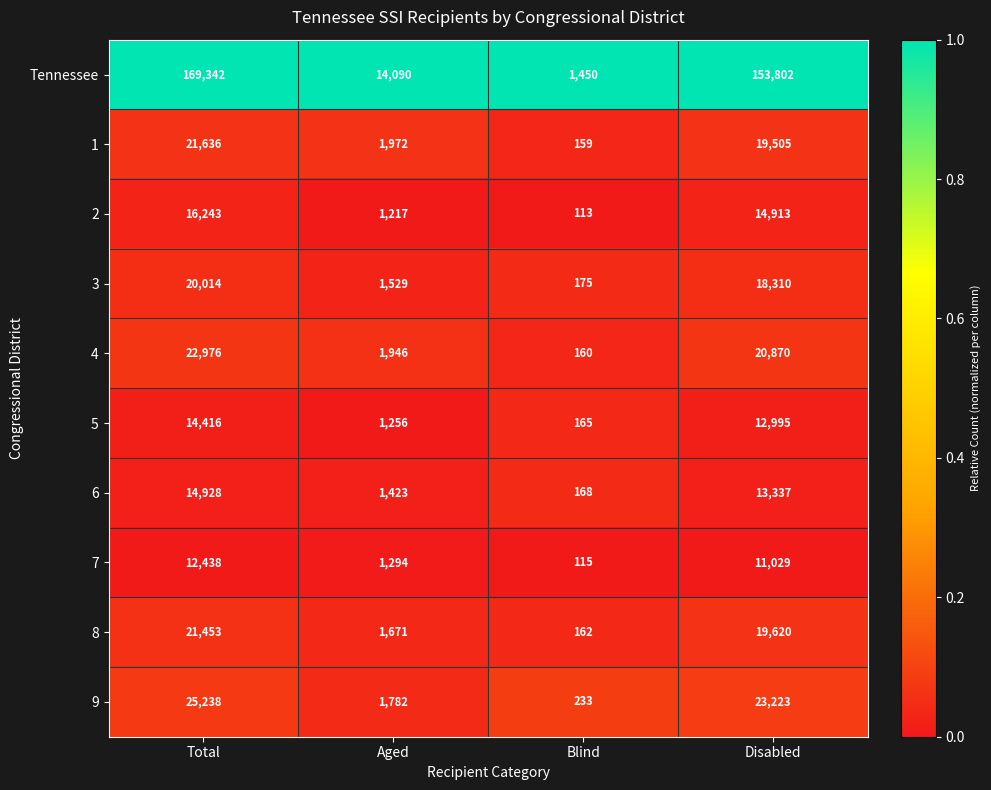

What is the spread (max minus min) of values at Total?

156904